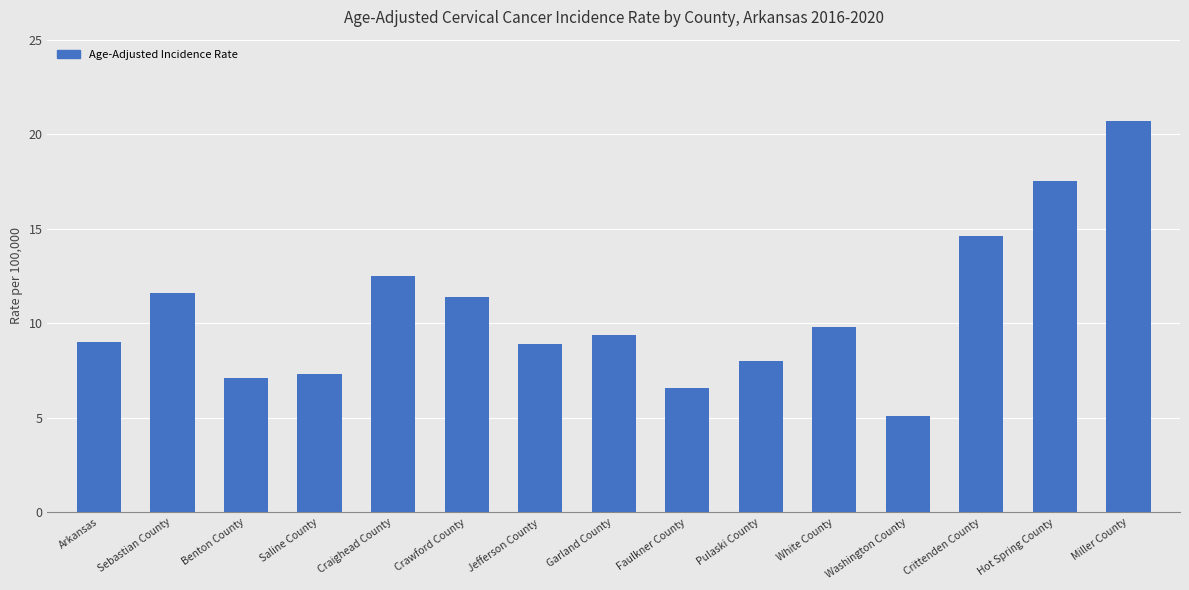

Read the value at Hot Spring County.

17.5